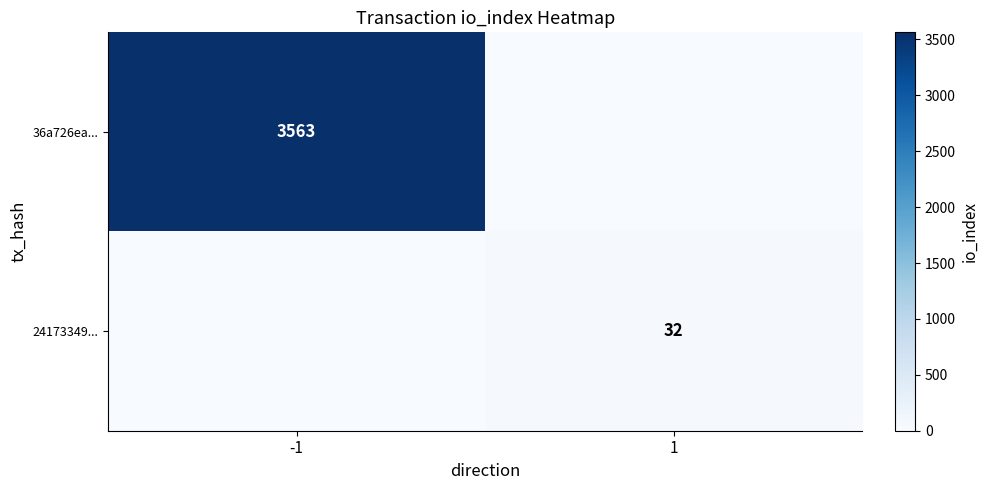

The value of 36a726ea... at -1 is 3563. True or false?

True